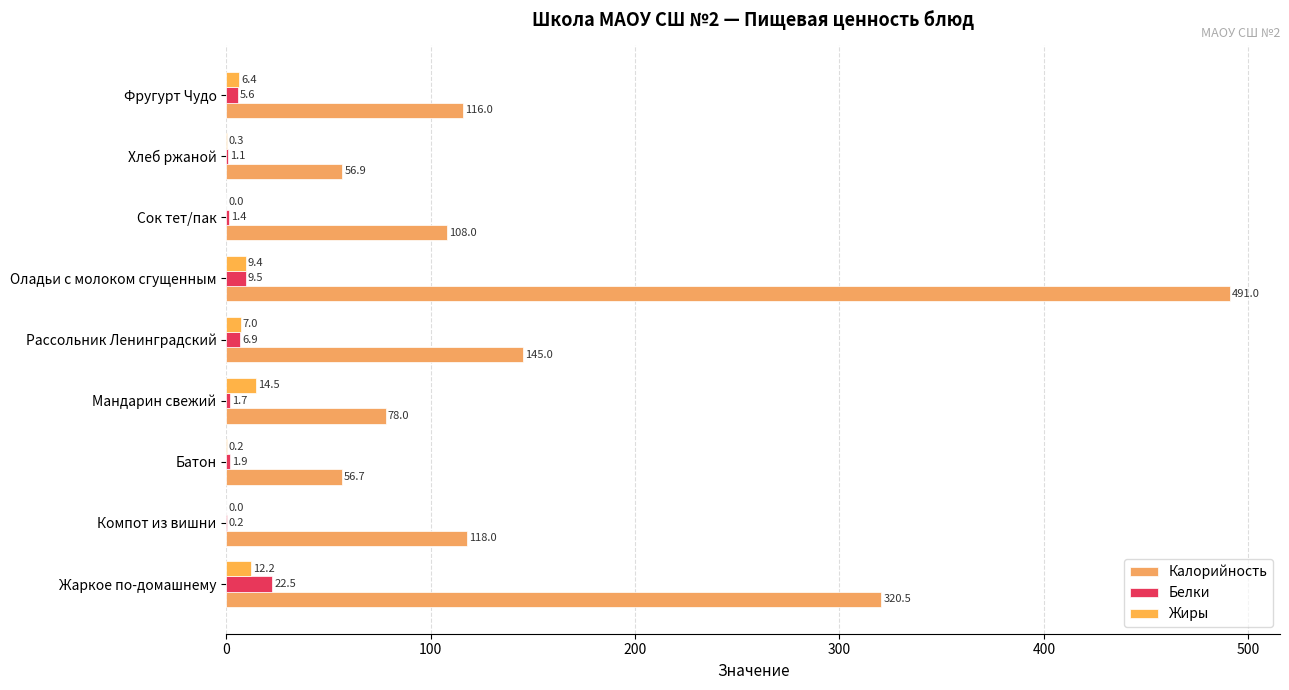

Which series has the widest spread of values?

Калорийность